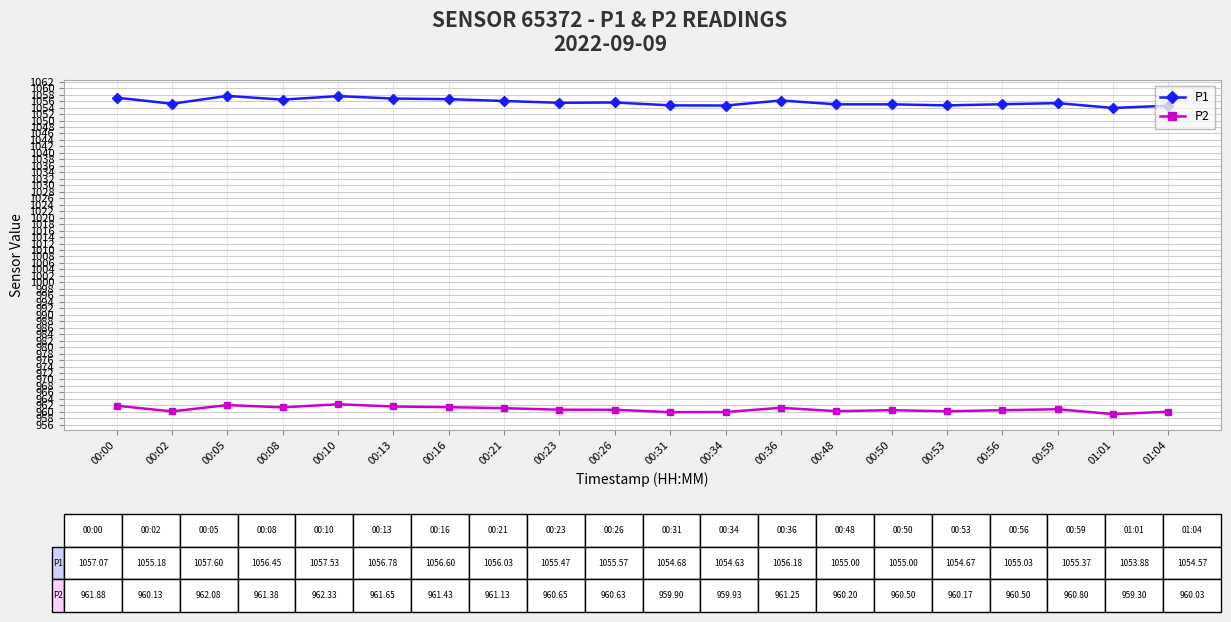

What is the label of the 15th point from the right?

00:13